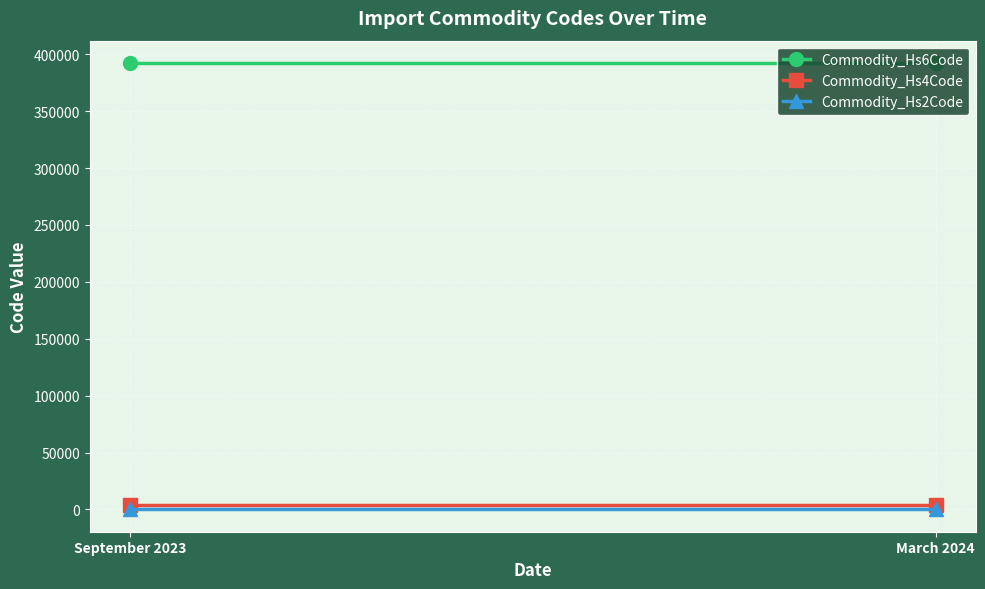

List the series in order of their peak value, lowest first.

Commodity_Hs2Code, Commodity_Hs4Code, Commodity_Hs6Code